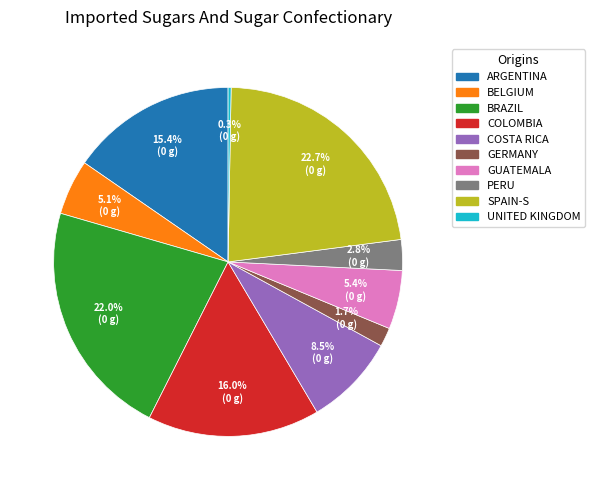

Which slice is the largest?

SPAIN-S